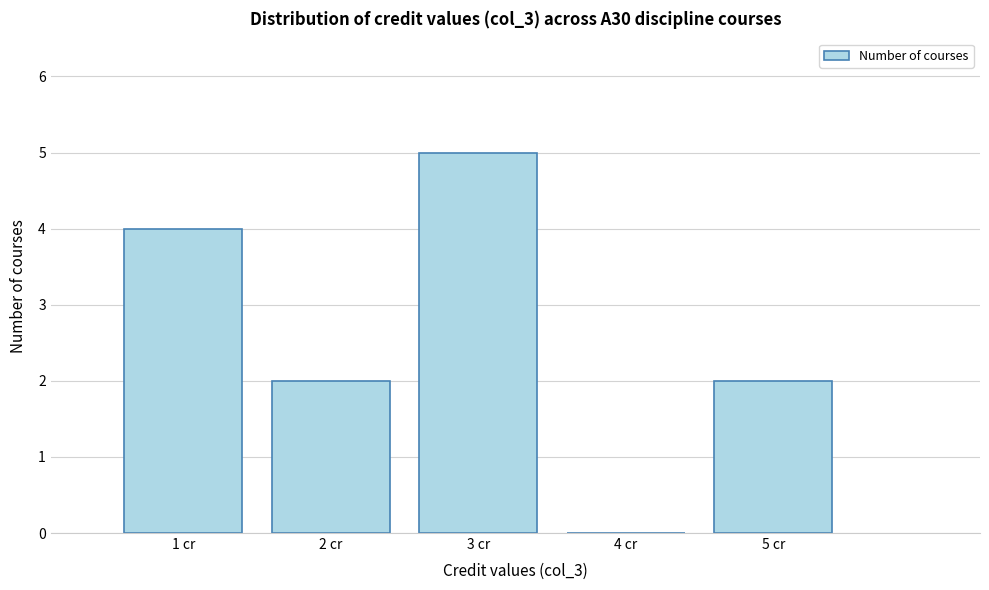

How tall is the bar that spans 0.5 to 1.5 on the x-axis? The values are not printed on the chart, so give them approximately, as read against the axis.

4